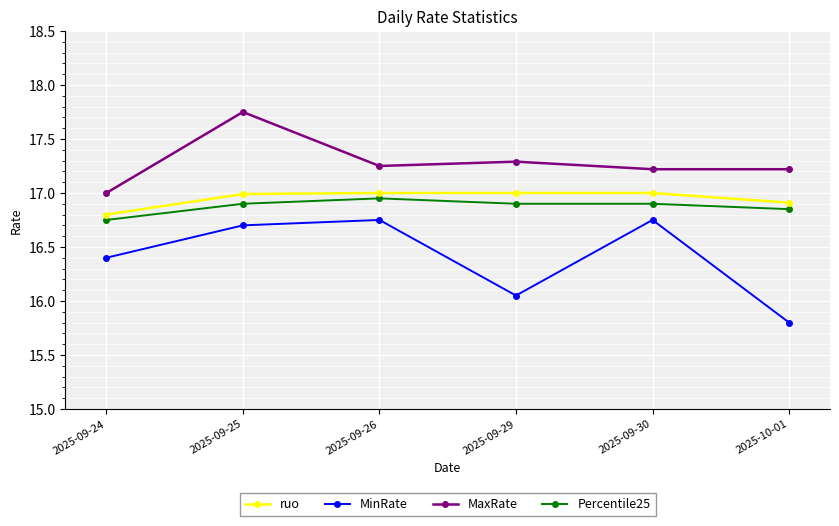

Which category has the highest value in the MaxRate series?

2025-09-25